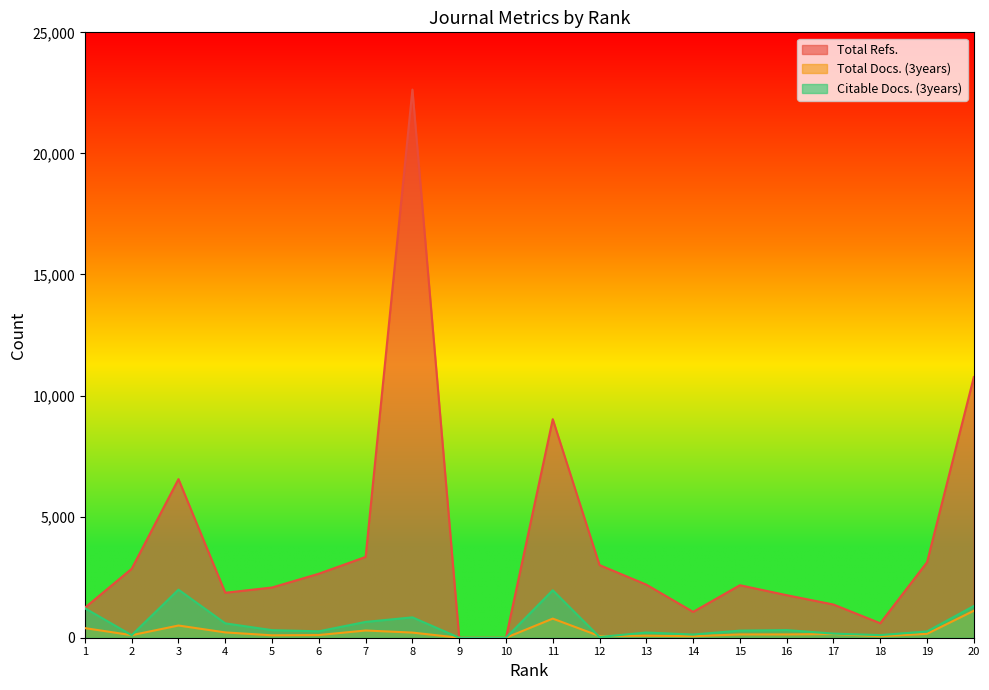

How many lines are shown in the chart?

3